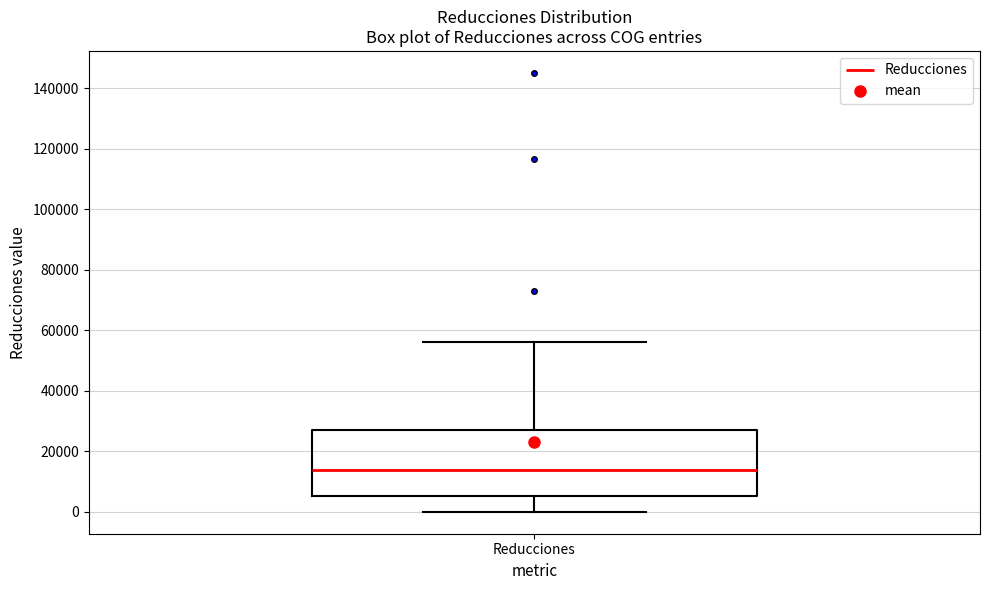

Read this box plot against the y-axis: the position of the median line, the range covered by the box, and the ends of both whiskers. The values are not printed on the chart, so give them approximately, as read against the axis.

median 14000, box 6000 to 26000, whiskers 0 to 56000